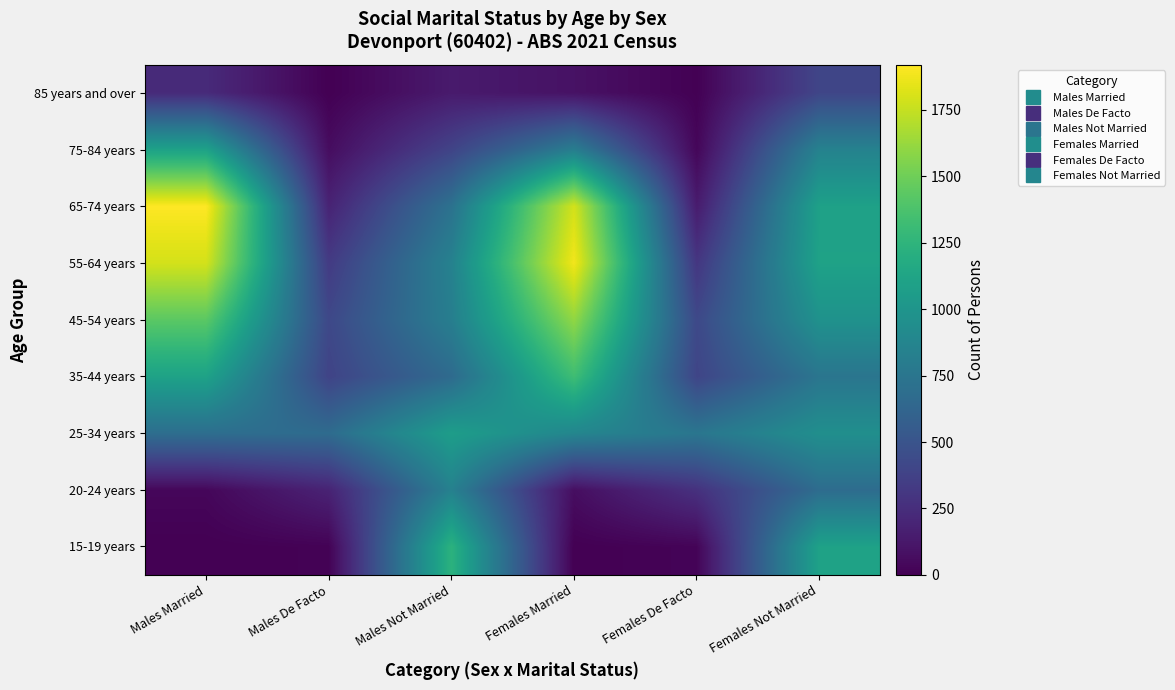

Reading left to right, extract all data points from this chart.

15-19 years: Males Married=0	Males De Facto=10	Males Not Married=1232	Females Married=0	Females De Facto=19	Females Not Married=1104
20-24 years: Males Married=34	Males De Facto=187	Males Not Married=843	Females Married=71	Females De Facto=272	Females Not Married=679
25-34 years: Males Married=692	Males De Facto=673	Males Not Married=1067	Females Married=882	Females De Facto=752	Females Not Married=953
35-44 years: Males Married=1106	Males De Facto=387	Males Not Married=666	Females Married=1327	Females De Facto=395	Females Not Married=749
45-54 years: Males Married=1434	Males De Facto=416	Males Not Married=820	Females Married=1604	Females De Facto=420	Females Not Married=976
55-64 years: Males Married=1794	Males De Facto=331	Males Not Married=846	Females Married=1883	Females De Facto=302	Females Not Married=1104
65-74 years: Males Married=1920	Males De Facto=188	Males Not Married=721	Females Married=1793	Females De Facto=143	Females Not Married=1096
75-84 years: Males Married=1101	Males De Facto=64	Males Not Married=388	Females Married=812	Females De Facto=31	Females Not Married=849
85 years and over: Males Married=231	Males De Facto=0	Males Not Married=138	Females Married=91	Females De Facto=4	Females Not Married=400